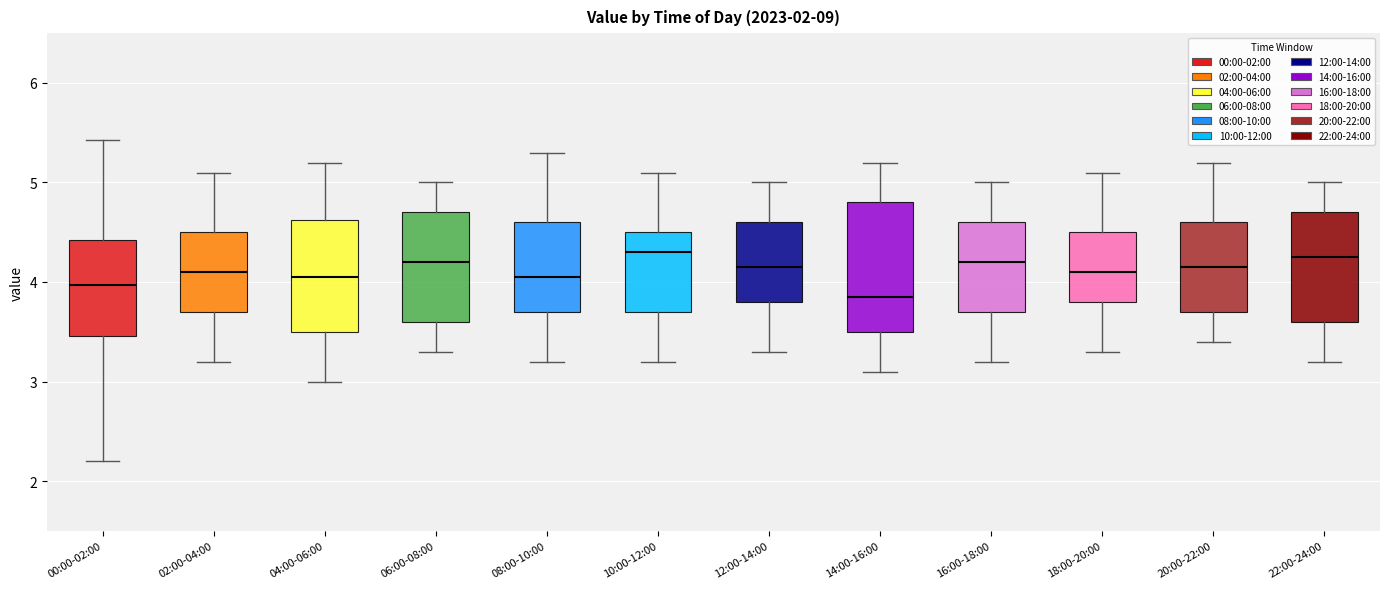

Reading left to right, read every box against the y-axis: the position of its median line, the range the box covers, and the ends of its whiskers. The values are not printed on the chart, so give them approximately, as read against the axis.

00:00-02:00: median 4.0, box 3.5 to 4.4, whiskers 2.2 to 5.4
02:00-04:00: median 4.1, box 3.7 to 4.5, whiskers 3.2 to 5.1
04:00-06:00: median 4.1, box 3.5 to 4.6, whiskers 3.0 to 5.2
06:00-08:00: median 4.2, box 3.6 to 4.7, whiskers 3.3 to 5.0
08:00-10:00: median 4.1, box 3.7 to 4.6, whiskers 3.2 to 5.3
10:00-12:00: median 4.3, box 3.7 to 4.5, whiskers 3.2 to 5.1
12:00-14:00: median 4.2, box 3.8 to 4.6, whiskers 3.3 to 5.0
14:00-16:00: median 3.9, box 3.5 to 4.8, whiskers 3.1 to 5.2
16:00-18:00: median 4.2, box 3.7 to 4.6, whiskers 3.2 to 5.0
18:00-20:00: median 4.1, box 3.8 to 4.5, whiskers 3.3 to 5.1
20:00-22:00: median 4.2, box 3.7 to 4.6, whiskers 3.4 to 5.2
22:00-24:00: median 4.3, box 3.6 to 4.7, whiskers 3.2 to 5.0